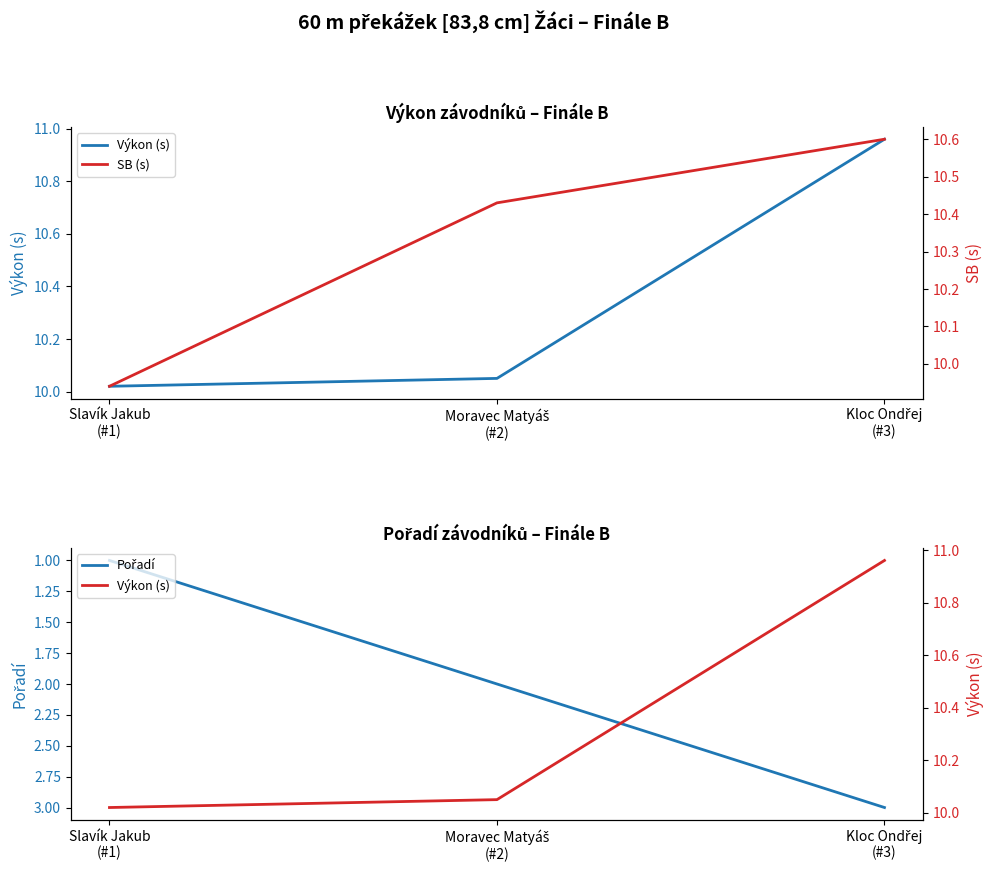

Is the value of Pořadí at Slavík Jakub
(#1) greater than the value of Výkon (s) at Moravec Matyáš
(#2)?

No